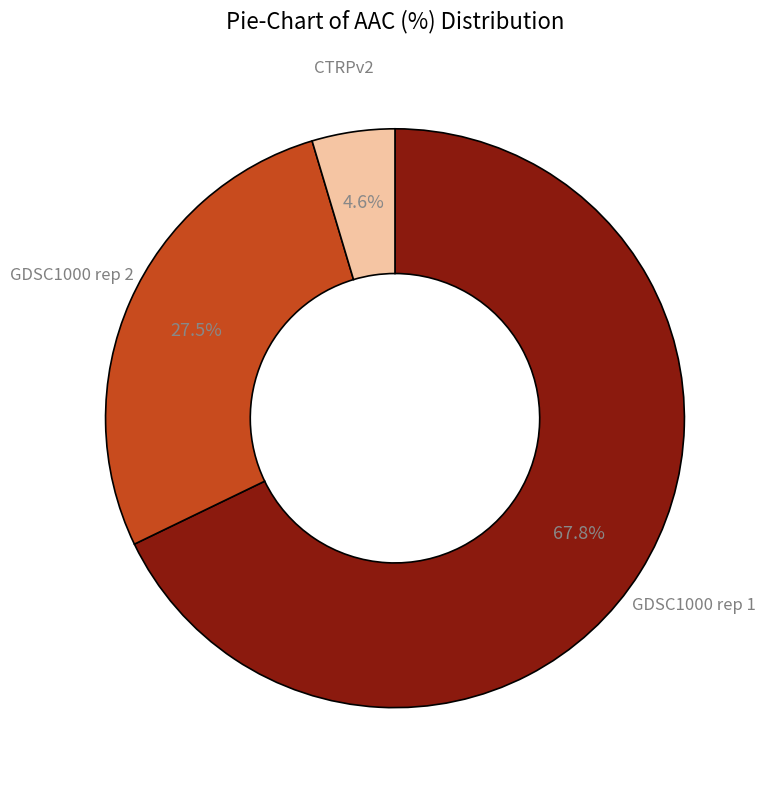

How many segments does this pie chart have?

3